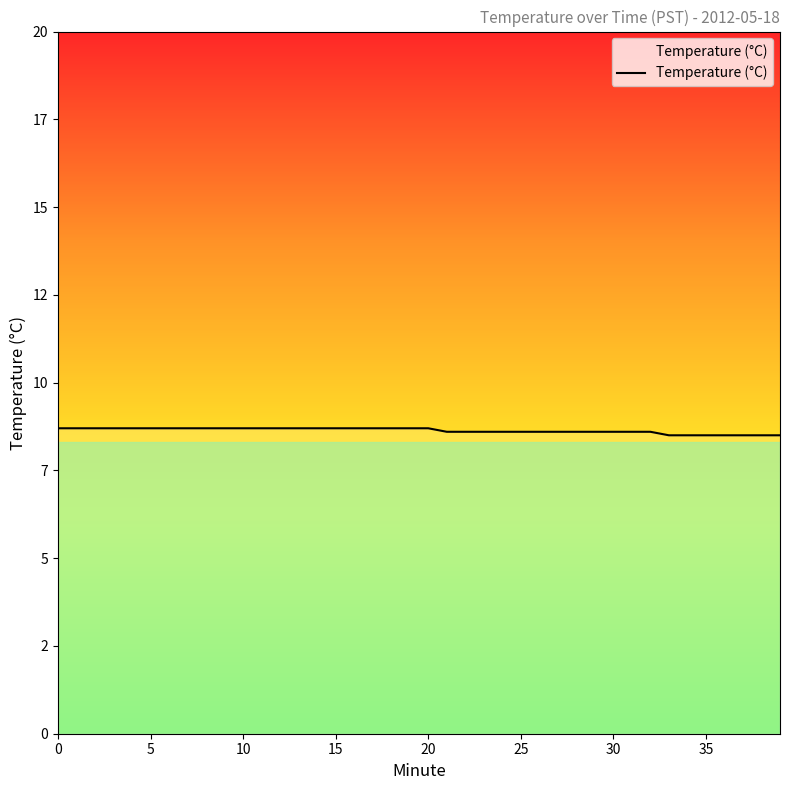

What is the difference between the values at 29 and 36?

0.1